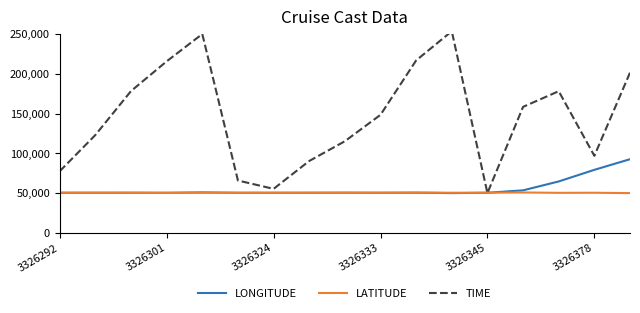

The value of LATITUDE at 3326301 is 31696.4. True or false?

False